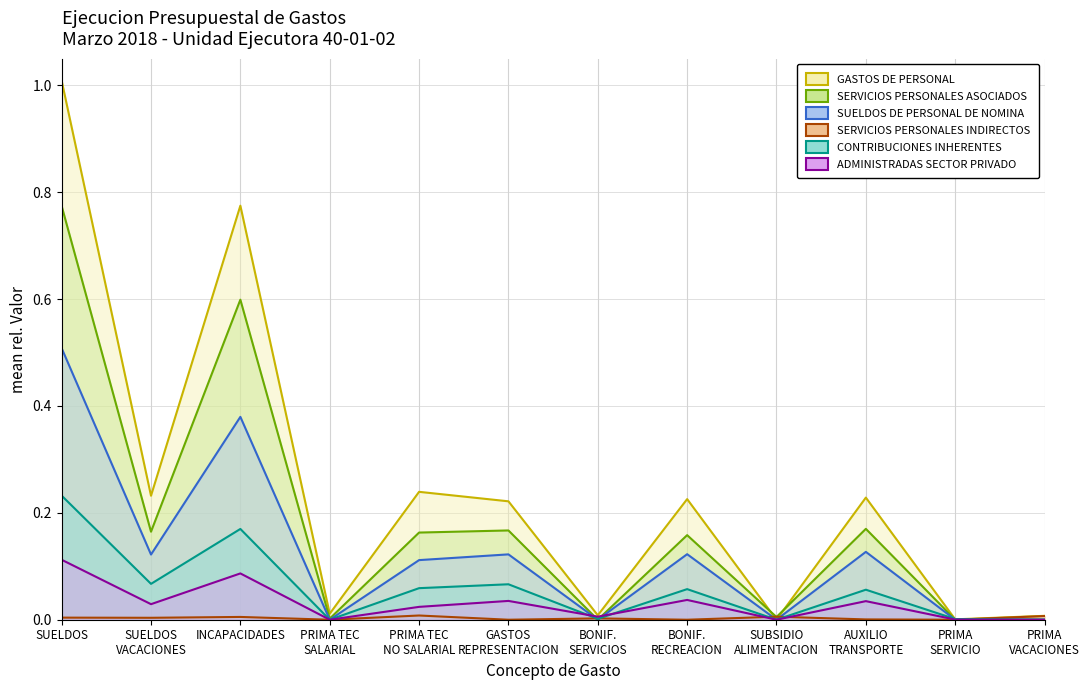

How many positive values does the SERVICIOS PERSONALES ASOCIADOS A NOMINA series have?

9